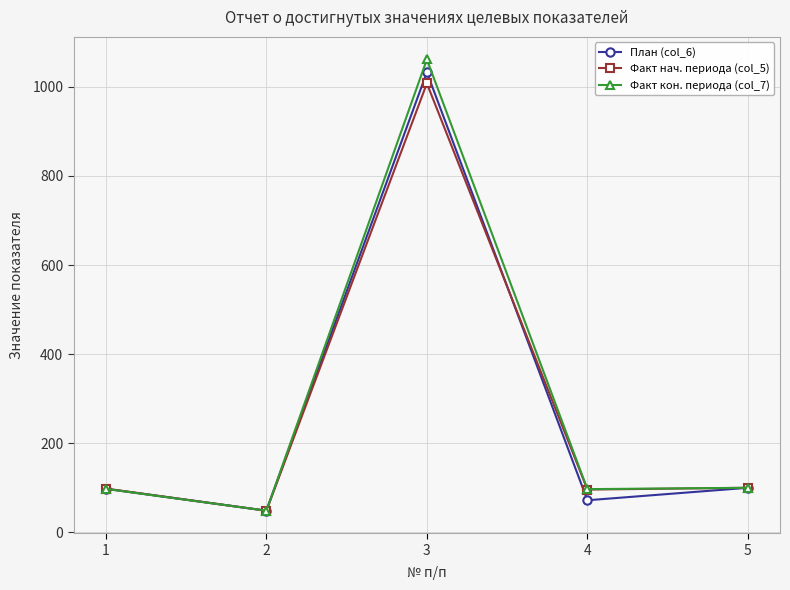

What is the value of the Факт нач. периода (col_5) point at the 2nd from the left?

48.6